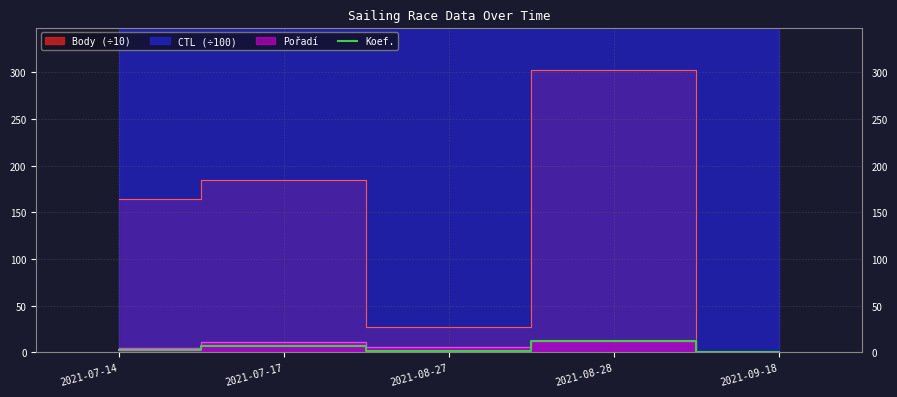

How many values are below 3?

2